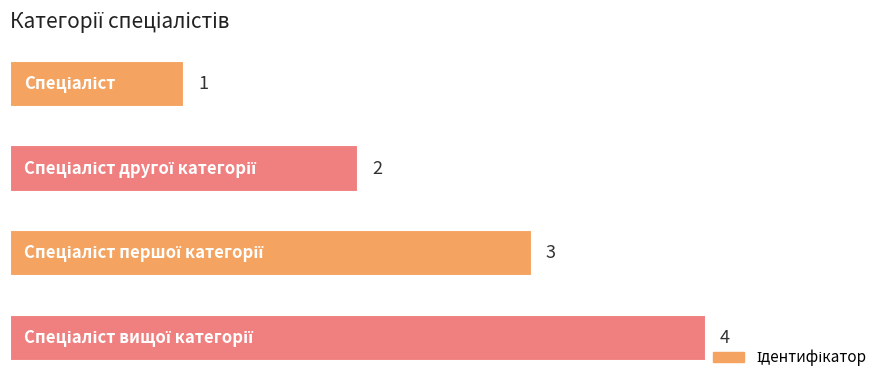

Count the values in the range 2 to 4.

3